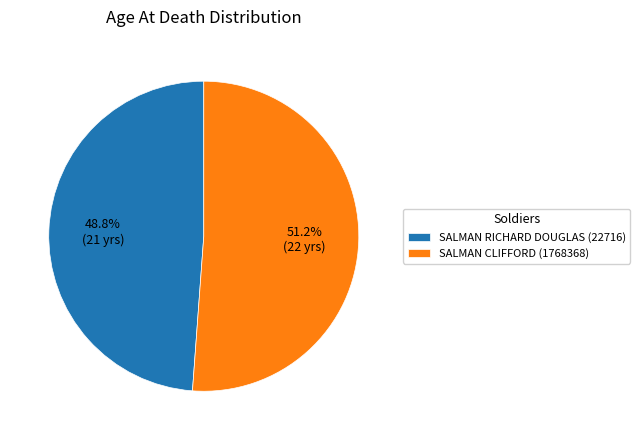

Which category accounts for the majority?

SALMAN CLIFFORD (1768368)